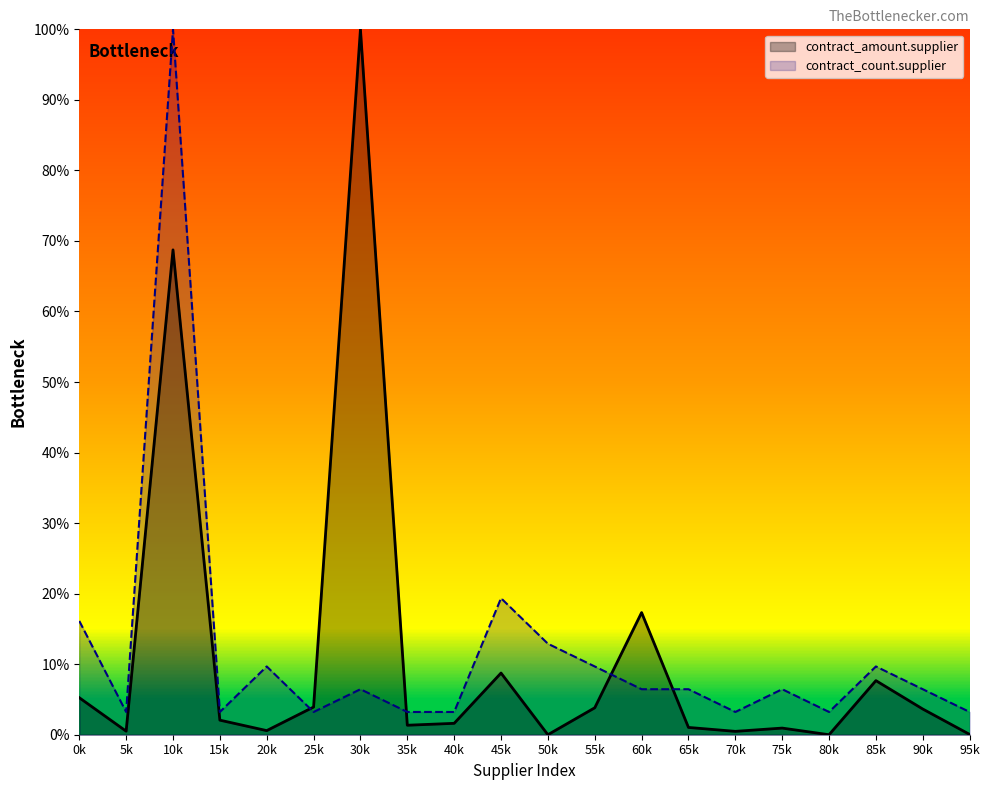

The contract_count.supplier series shows 2.4 at 75k. True or false?

False